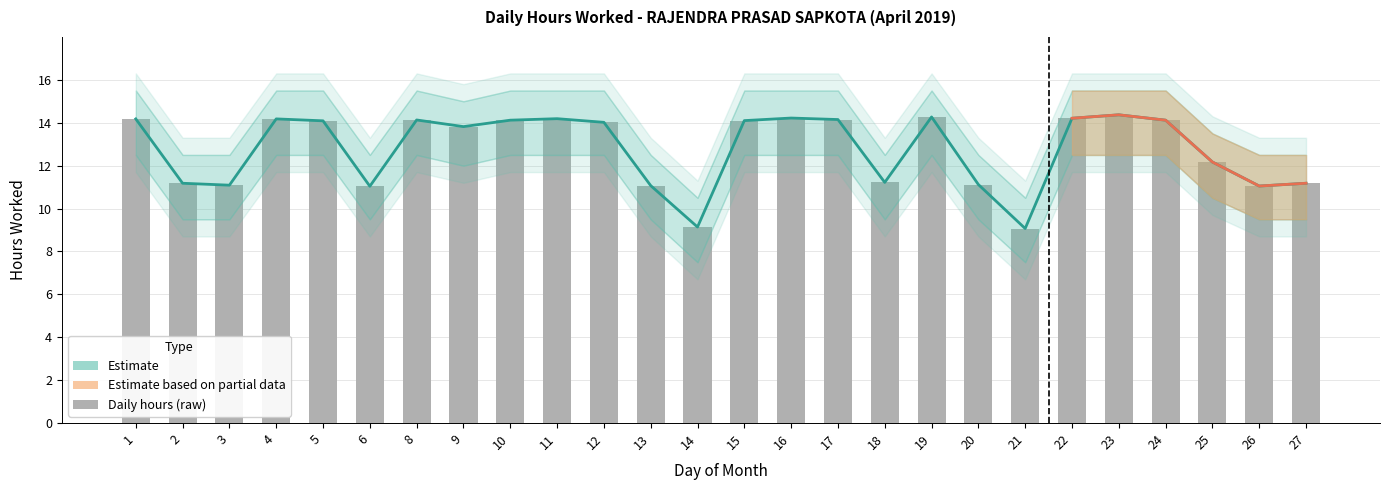

Where does the data first go above 14?

1